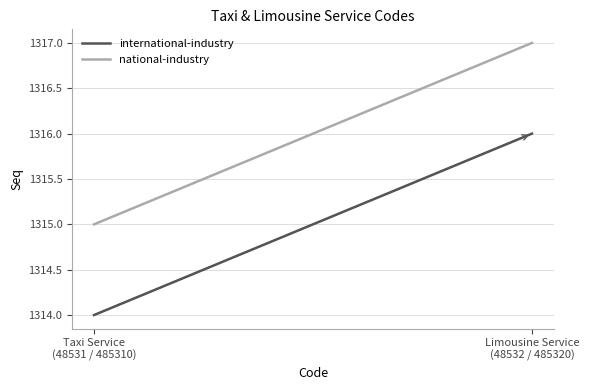

What is the average value of the international-industry series?

1315